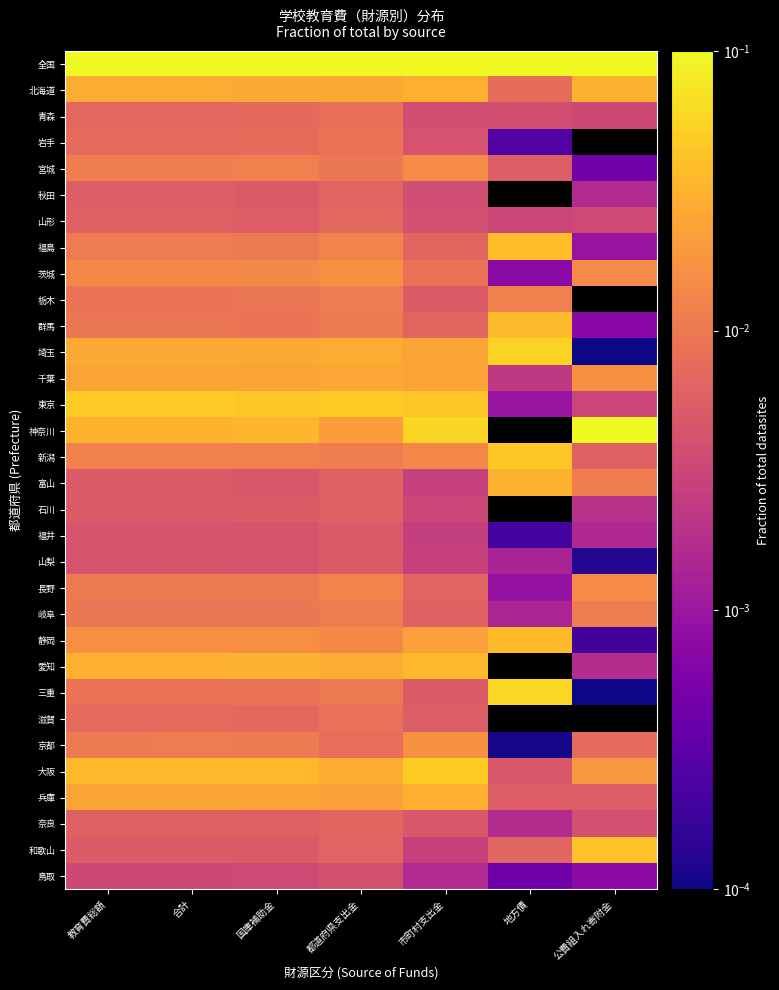

How many series are shown in this chart?

32